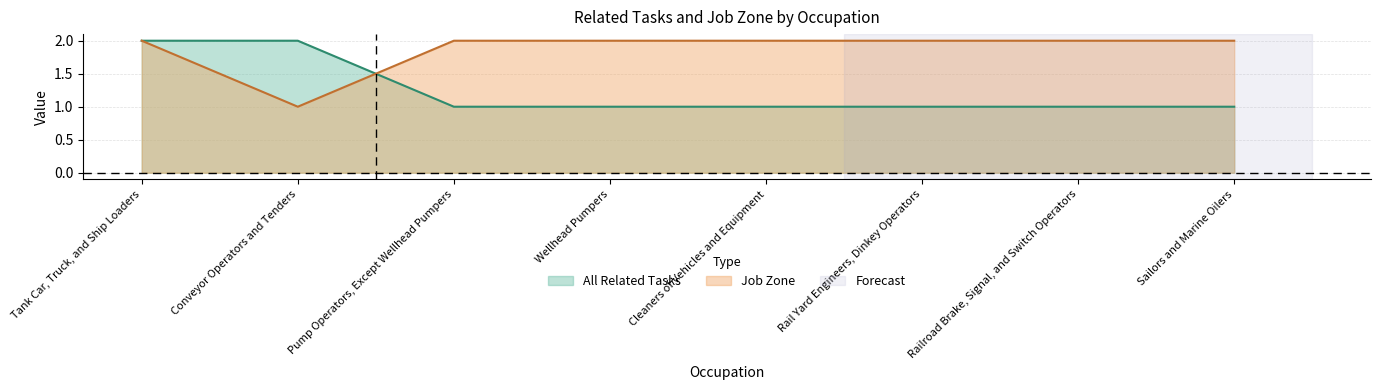

What is the label of the 5th point from the left?

Cleaners of Vehicles and Equipment